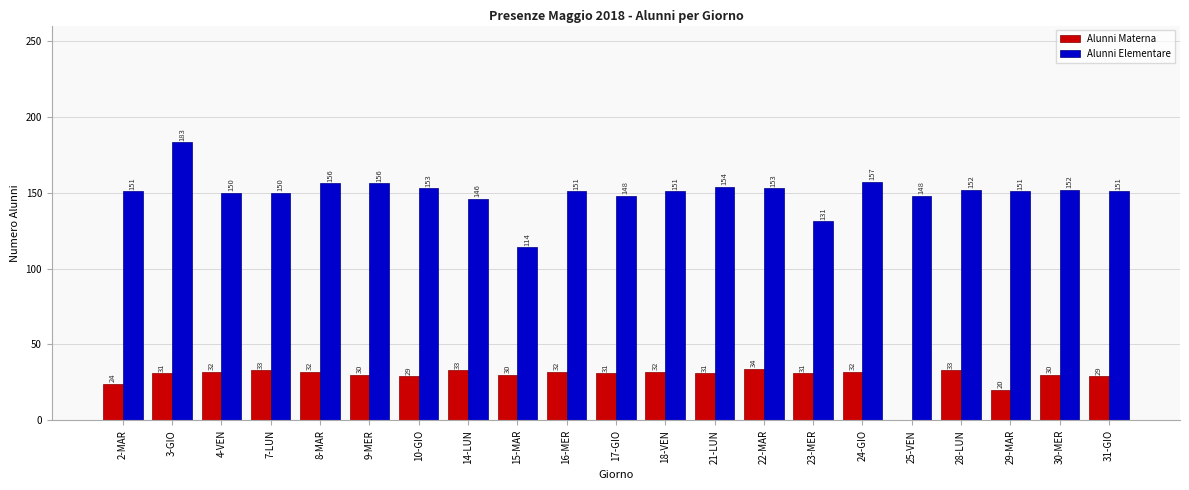

Reading left to right, list all the values displayed in this chart.

Alunni Materna: 2-MAR=24	3-GIO=31	4-VEN=32	7-LUN=33	8-MAR=32	9-MER=30	10-GIO=29	14-LUN=33	15-MAR=30	16-MER=32	17-GIO=31	18-VEN=32	21-LUN=31	22-MAR=34	23-MER=31	24-GIO=32	25-VEN=0	28-LUN=33	29-MAR=20	30-MER=30	31-GIO=29
Alunni Elementare: 2-MAR=151	3-GIO=183	4-VEN=150	7-LUN=150	8-MAR=156	9-MER=156	10-GIO=153	14-LUN=146	15-MAR=114	16-MER=151	17-GIO=148	18-VEN=151	21-LUN=154	22-MAR=153	23-MER=131	24-GIO=157	25-VEN=148	28-LUN=152	29-MAR=151	30-MER=152	31-GIO=151